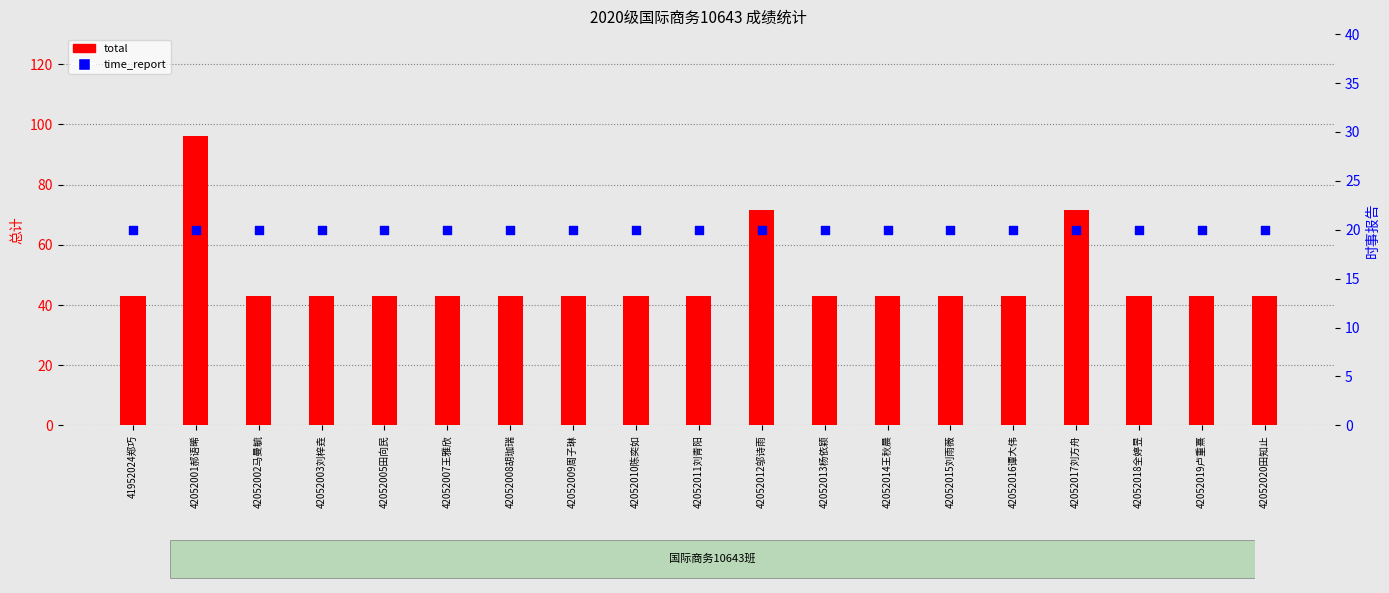

What is the total value across all series at 42052007王雅欣?

63.0